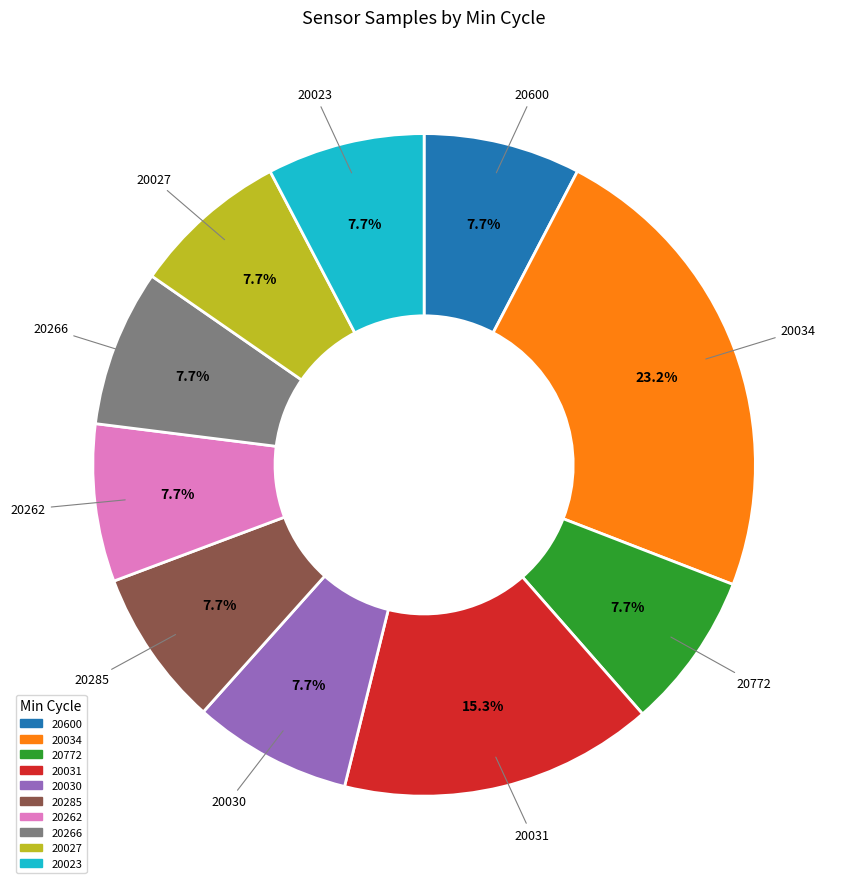

Is there any slice that represents more than half of the pie?

No